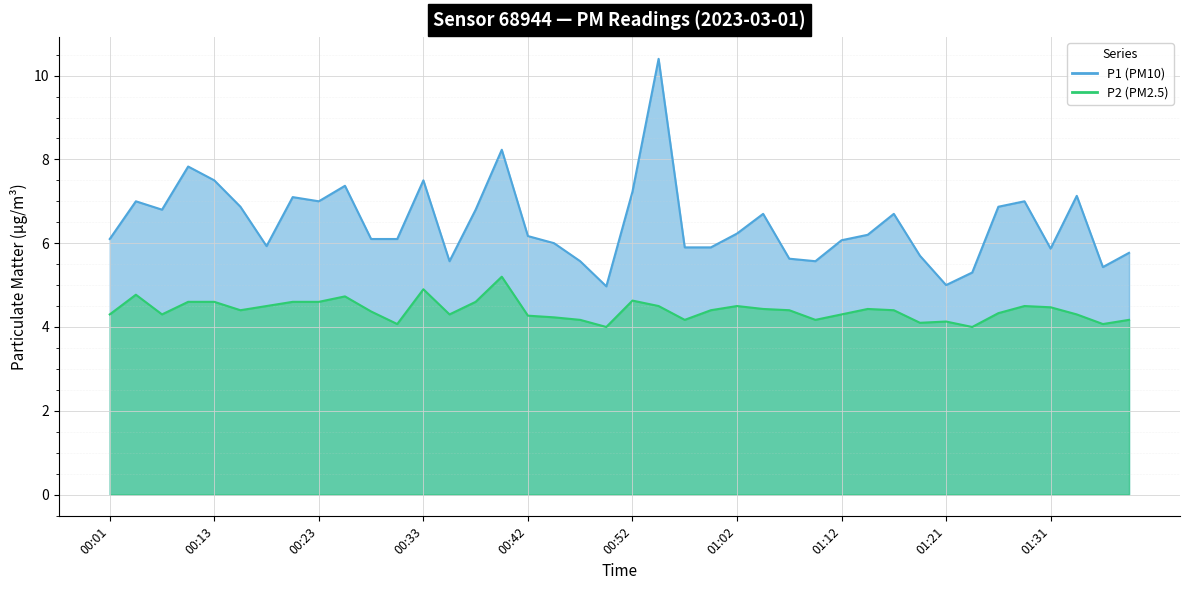

Where does the P1 series first go above 6?

00:01